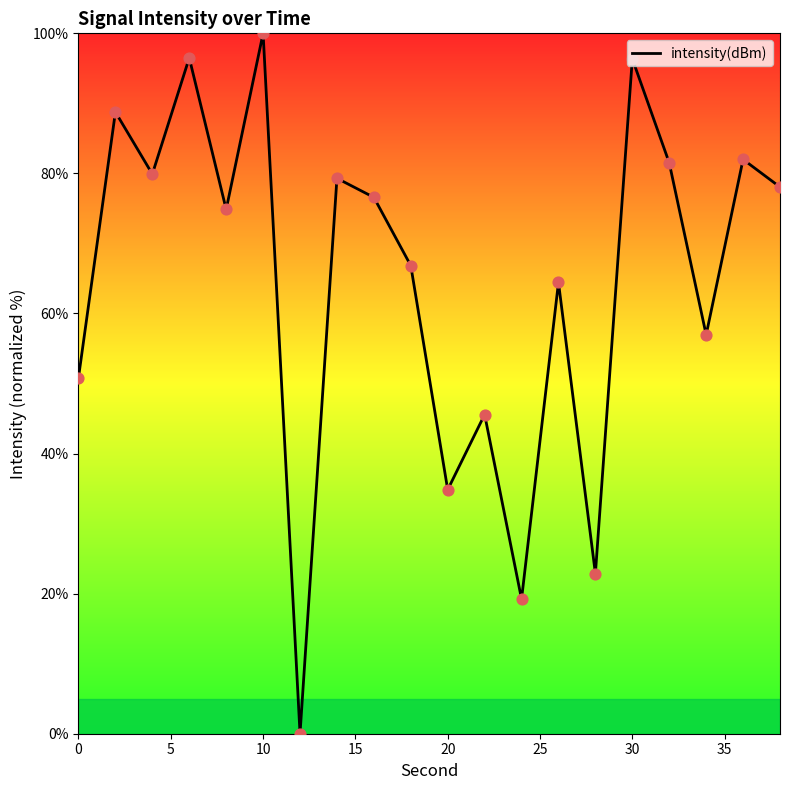

What is the difference between the maximum and minimum values?

100.0